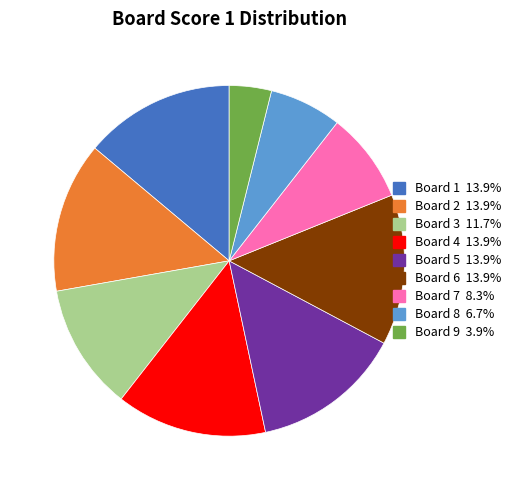

Count the number of slices in the pie.

9